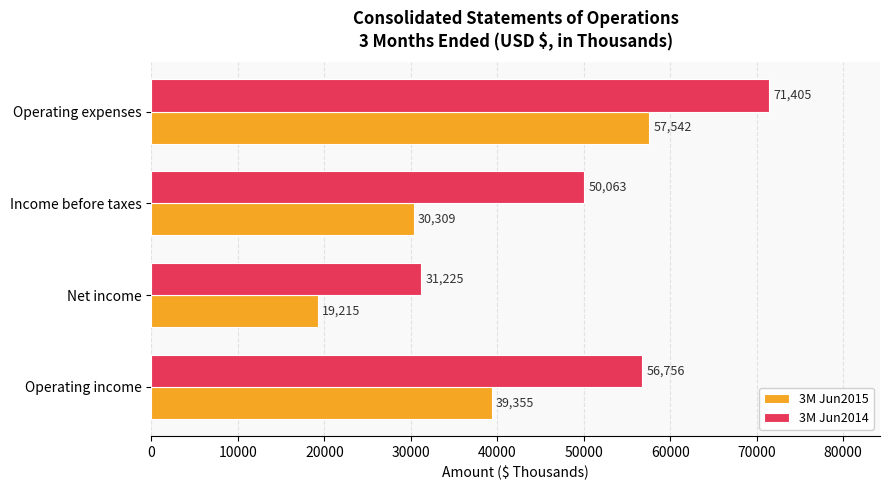

What is the highest value of the 3M Jun2015 series?

57542